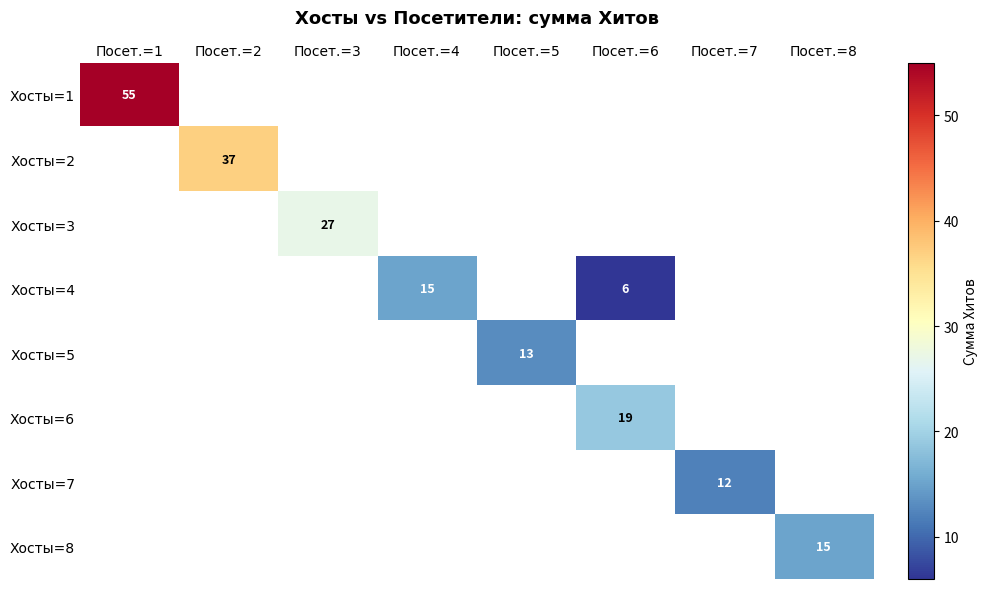

Which label corresponds to the largest value in the chart?

Посет.=1